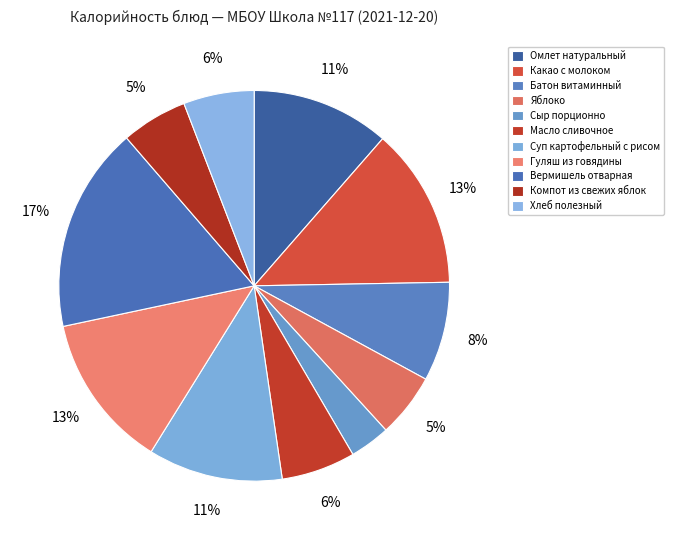

How many slices are in this pie chart?

11